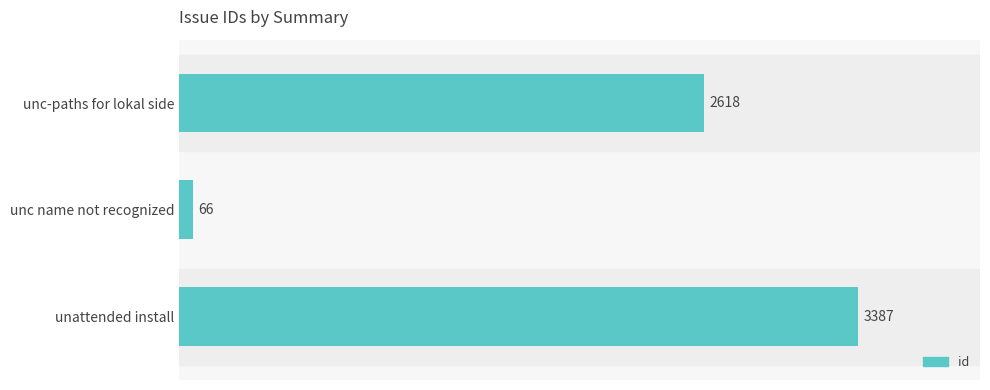

Rank the categories by value from lowest to highest.

unc name not recognized, unc-paths for lokal side, unattended install